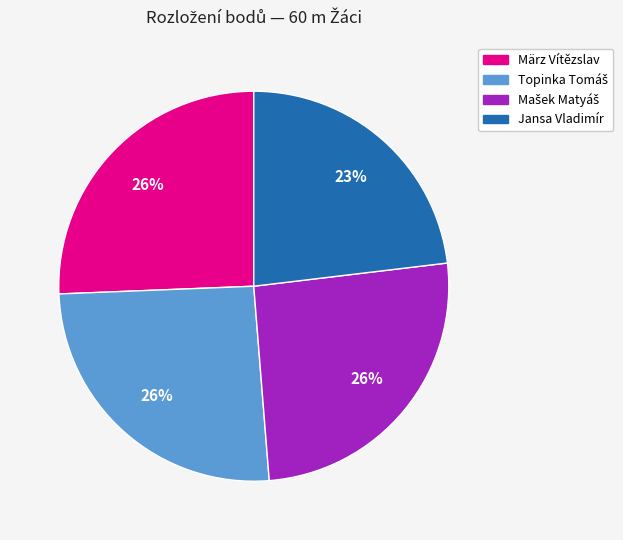

Which slice is the smallest?

Jansa Vladimír